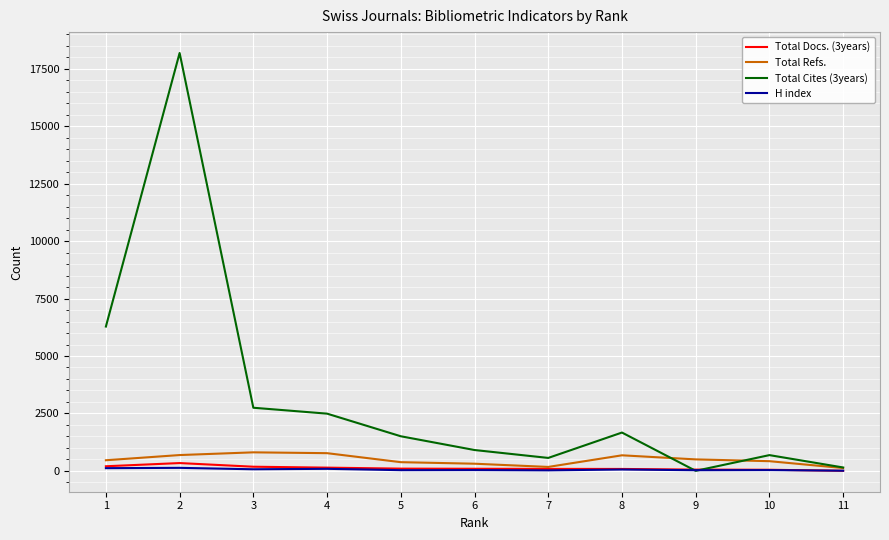

What is the maximum value shown in the chart?

18193